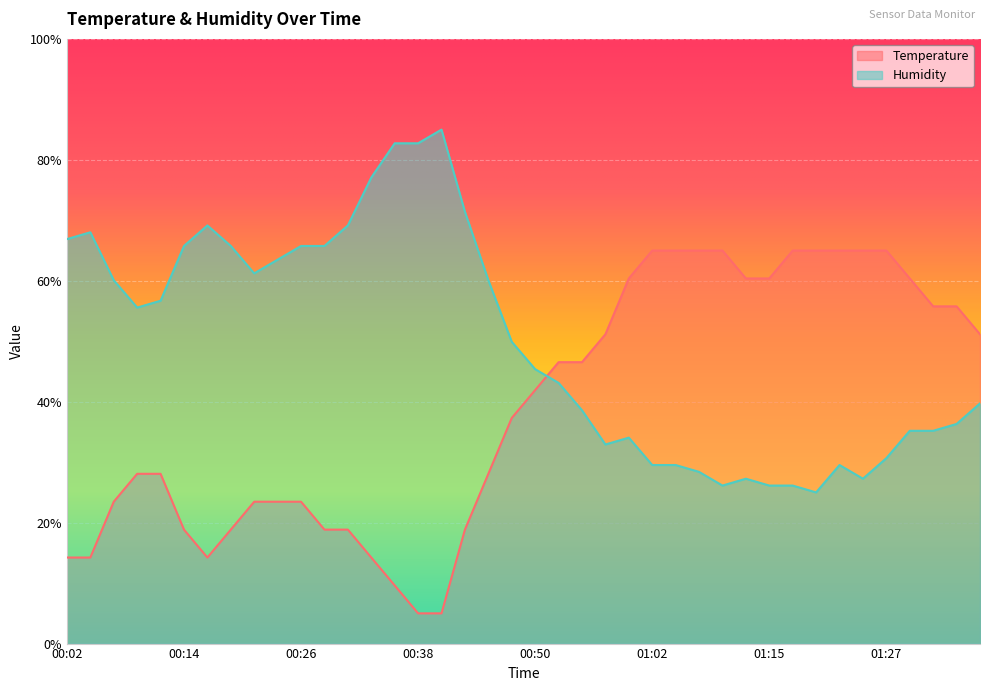

After their last crossing, which series has the higher values: Temperature or Humidity?

Temperature